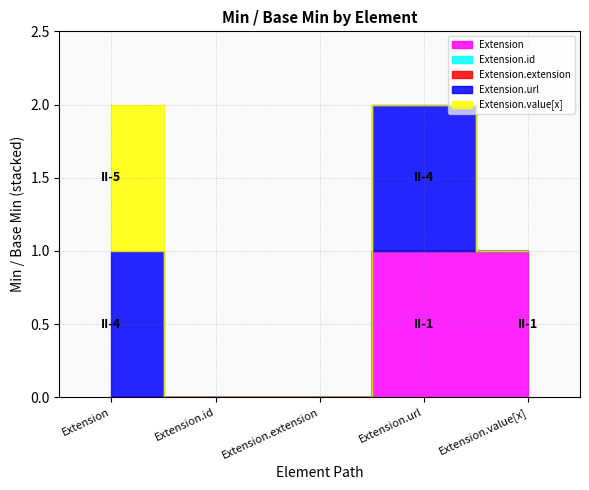

Reading left to right, what are all the values shown in this chart?

Extension: Extension=0	Extension.id=0	Extension.extension=0	Extension.url=1	Extension.value[x]=1
Extension.id: Extension=0	Extension.id=0	Extension.extension=0	Extension.url=0	Extension.value[x]=0
Extension.extension: Extension=0	Extension.id=0	Extension.extension=0	Extension.url=0	Extension.value[x]=0
Extension.url: Extension=1	Extension.id=0	Extension.extension=0	Extension.url=1	Extension.value[x]=0
Extension.value[x]: Extension=1	Extension.id=0	Extension.extension=0	Extension.url=0	Extension.value[x]=0